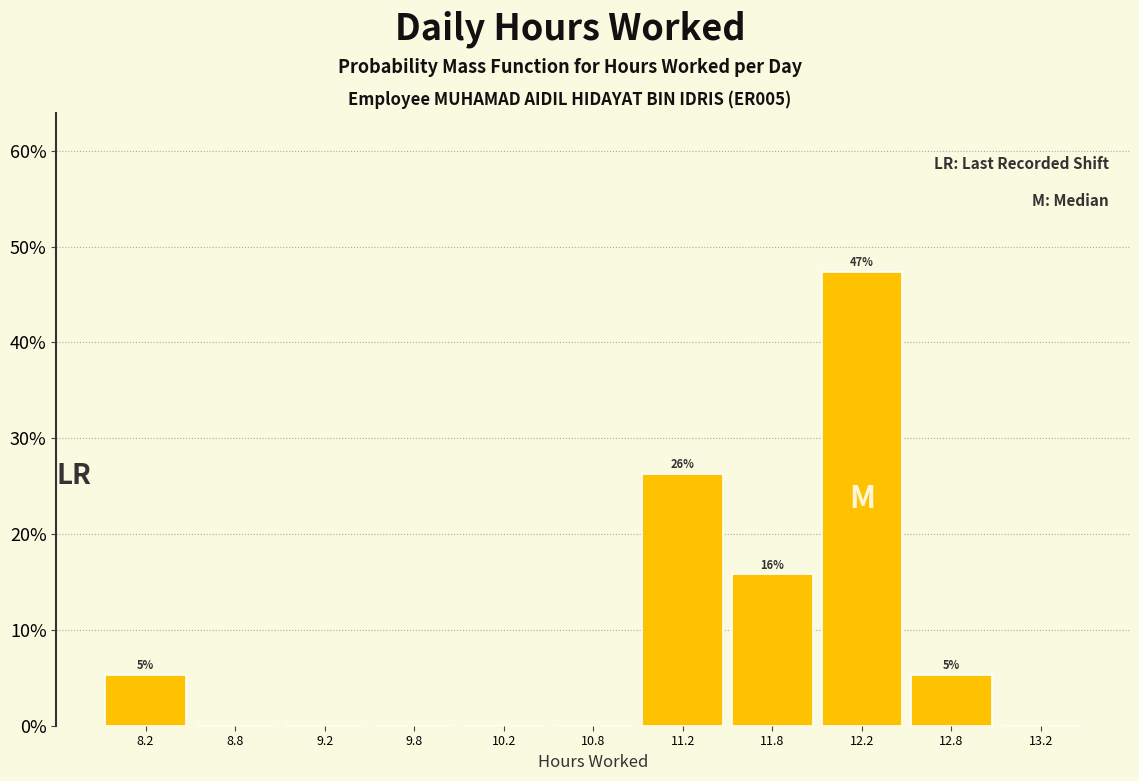

Which range on the x-axis has the tallest bar?

12.0 to 12.5